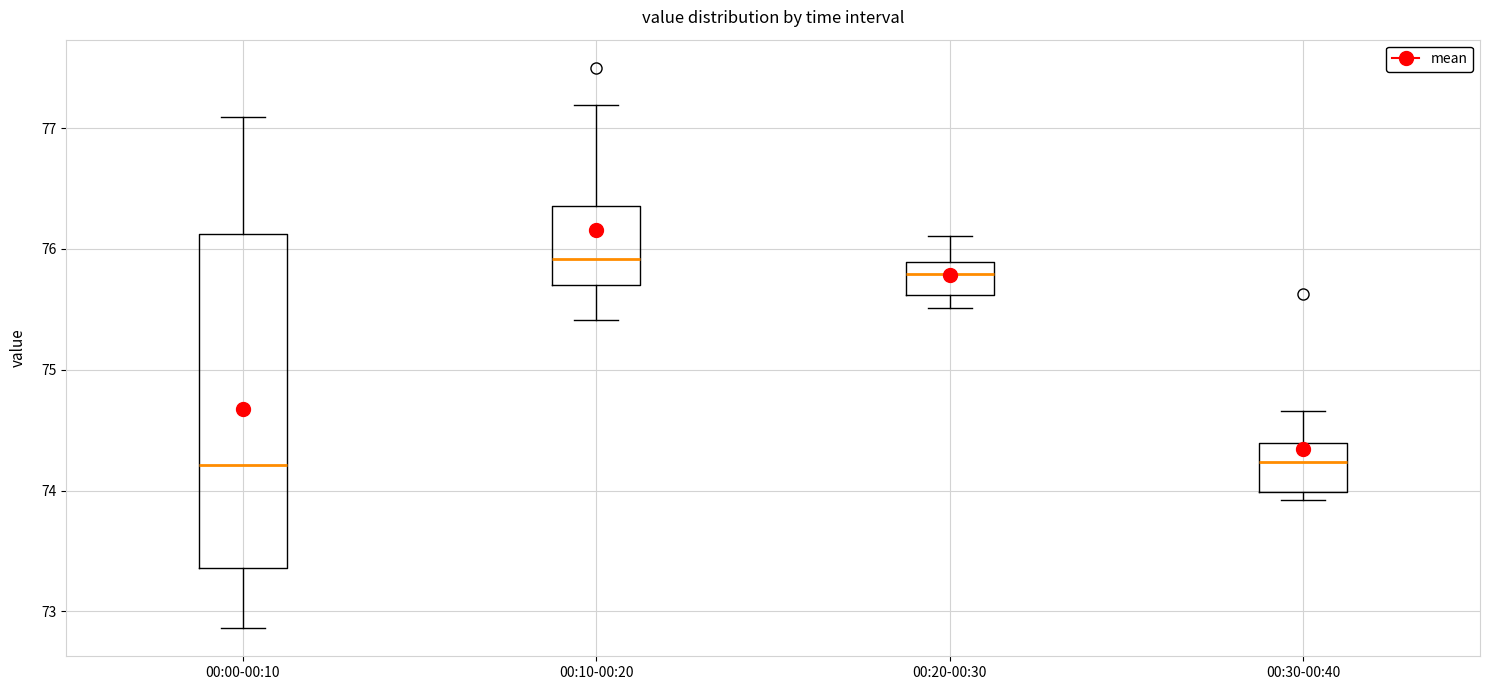

Reading left to right, transcribe this box plot: for each box, give where its median line is, the range the box spans, and where its two whiskers end, as read against the y-axis. The values are not printed on the chart, so give them approximately, as read against the axis.

00:00-00:10: median 74.2, box 73.4 to 76.1, whiskers 72.9 to 77.1
00:10-00:20: median 75.9, box 75.7 to 76.4, whiskers 75.4 to 77.2
00:20-00:30: median 75.8, box 75.6 to 75.9, whiskers 75.5 to 76.1
00:30-00:40: median 74.2, box 74.0 to 74.4, whiskers 73.9 to 74.7